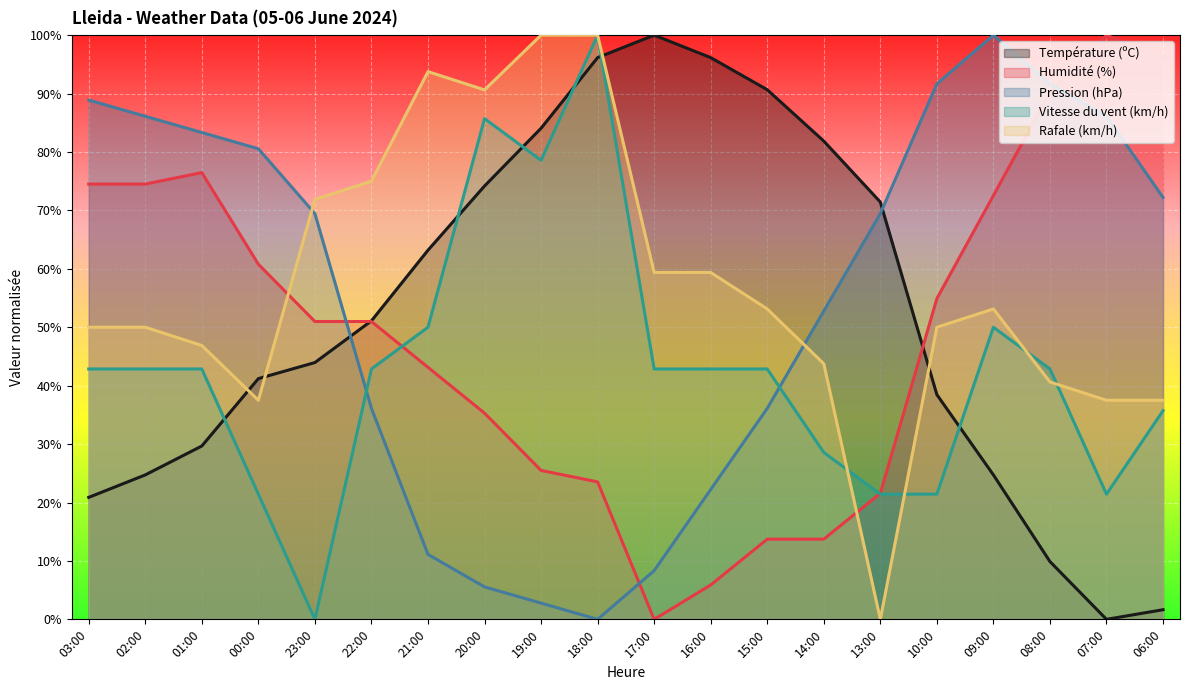

At which category is the sum across all series the highest?

18:00